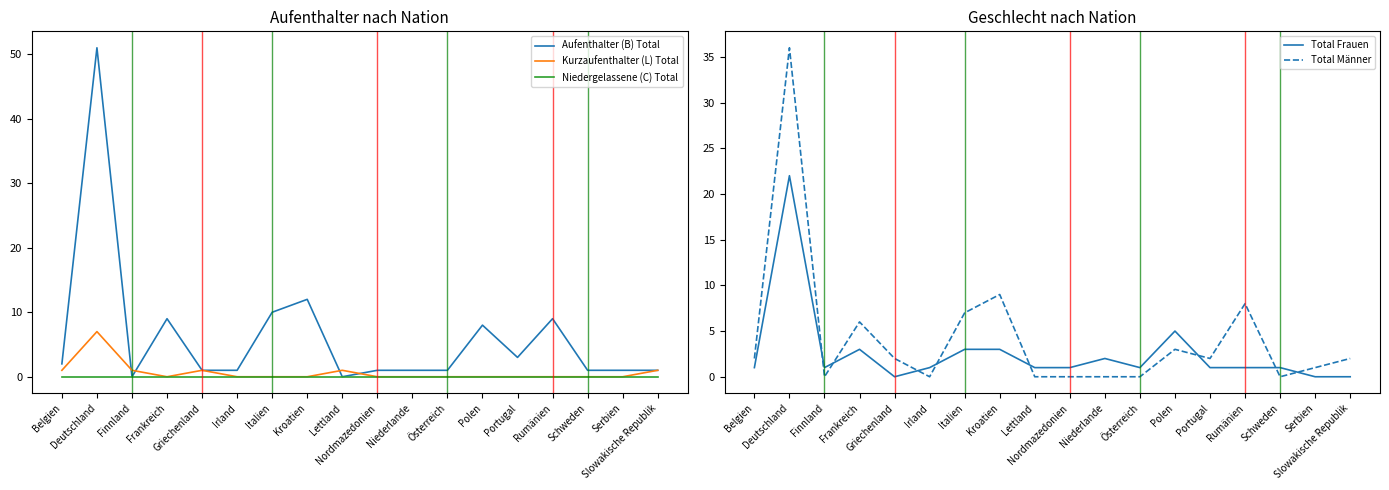

True or false: Aufenthalter (B) Total and Total Männer intersect in this chart.

True